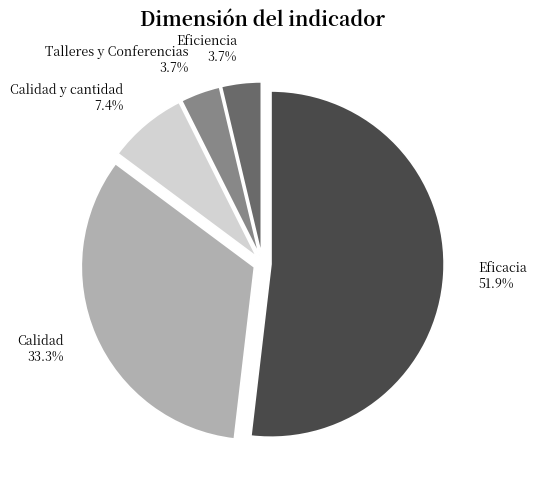

How many slices are in this pie chart?

5